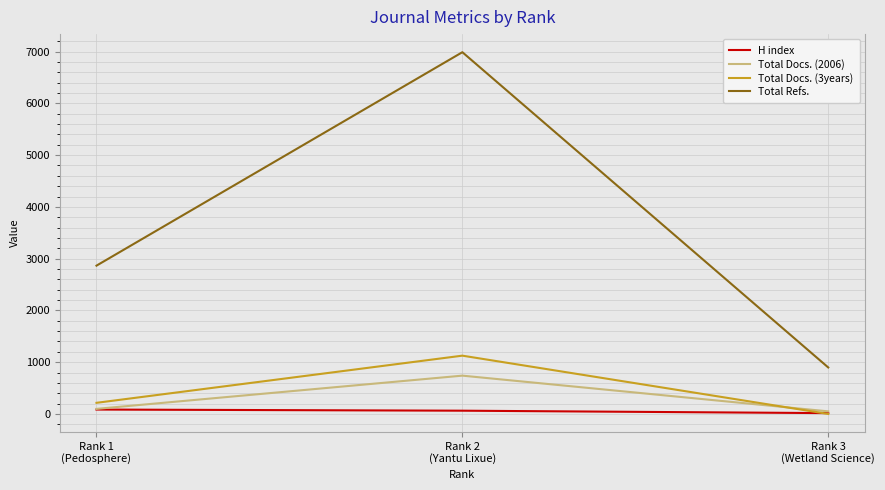

Rank the series by their maximum value, from highest to lowest.

Total Refs., Total Docs. (3years), Total Docs. (2006), H index